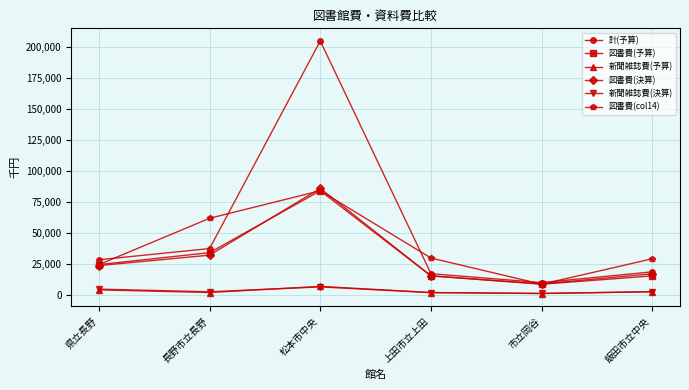

How many series are shown in this chart?

6